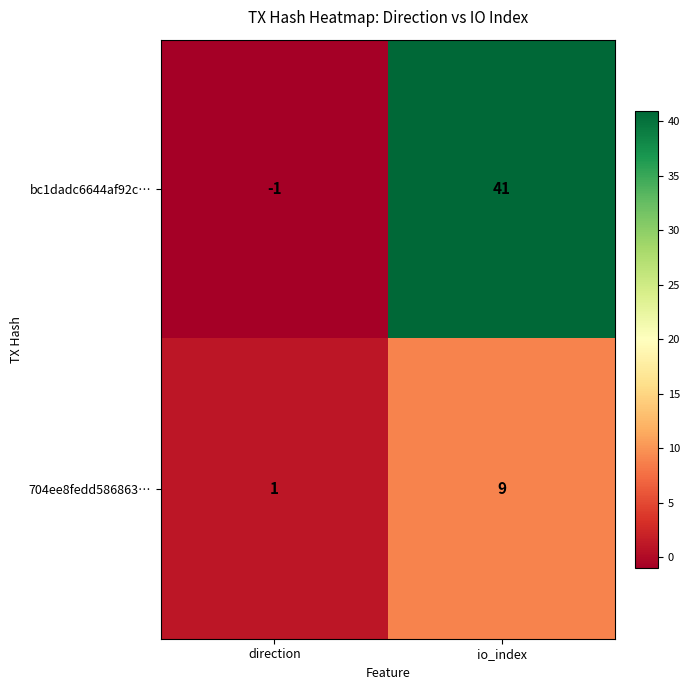

How many categories are shown in the chart?

2